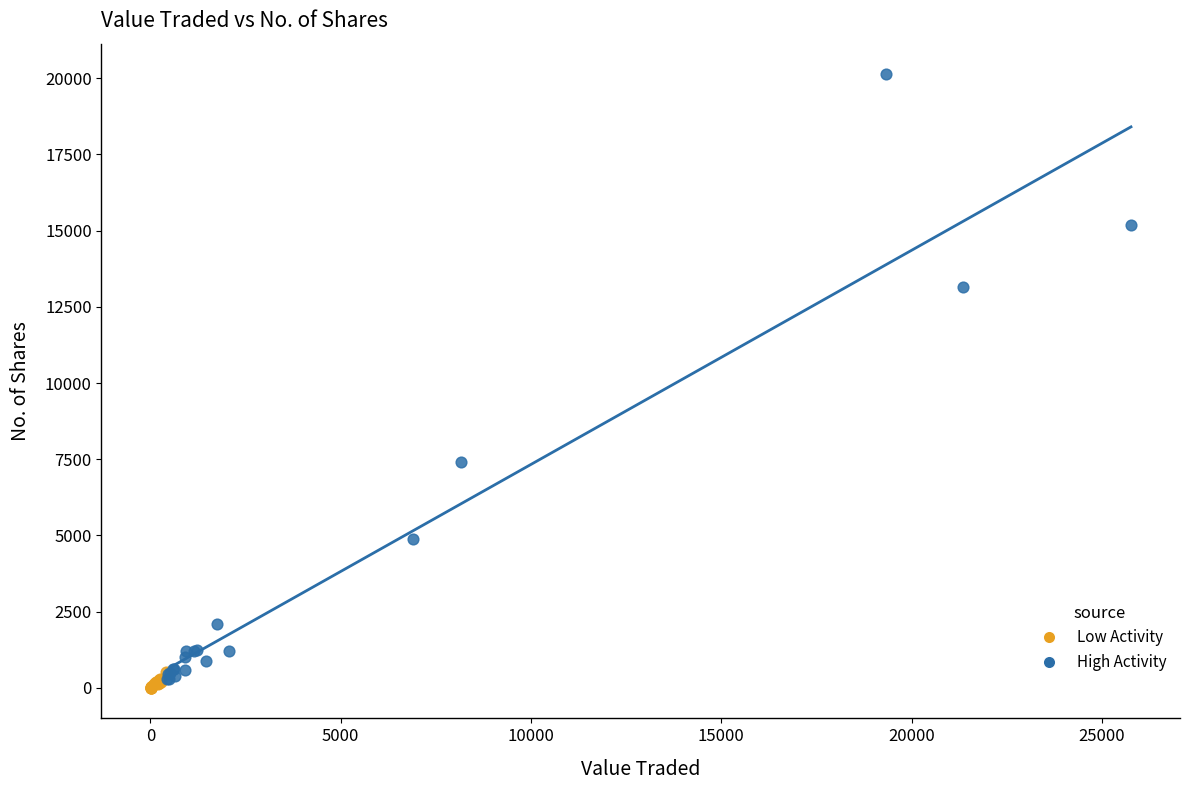

Which series reaches the maximum Y coordinate?

High Activity